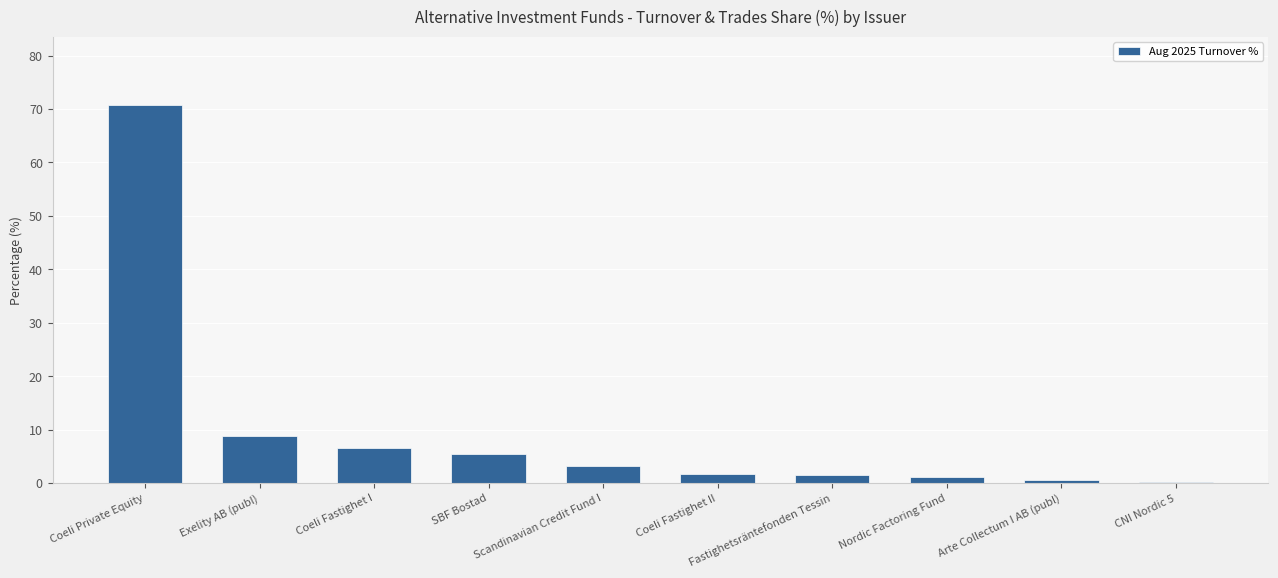

At which label is the value closest to 35?

Exelity AB (publ)